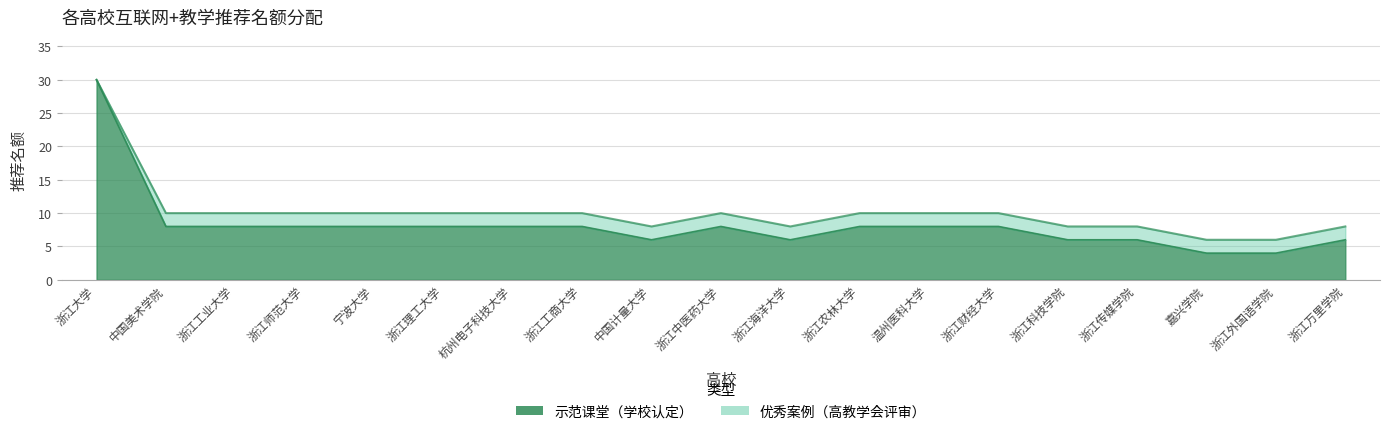

What are all the series names shown in the legend?

示范课堂（学校认定）, 优秀案例（高教学会评审）